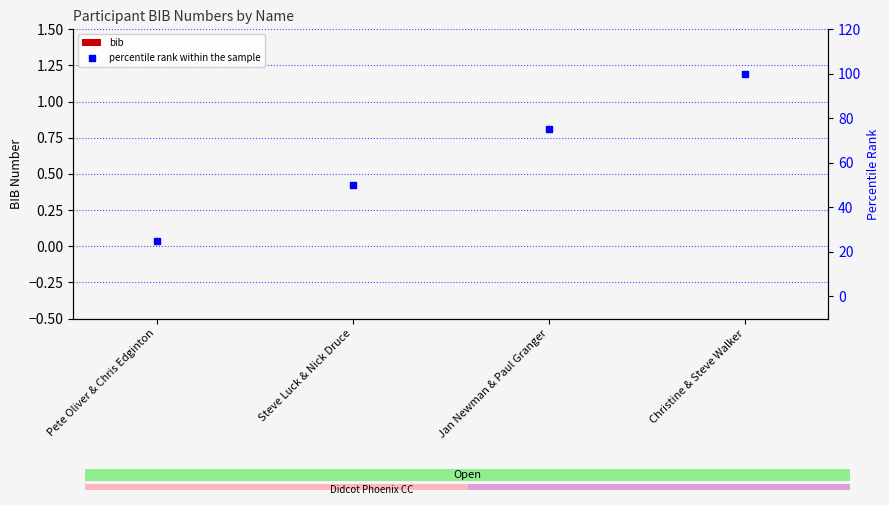

At which category is the sum across all series the highest?

Christine & Steve Walker